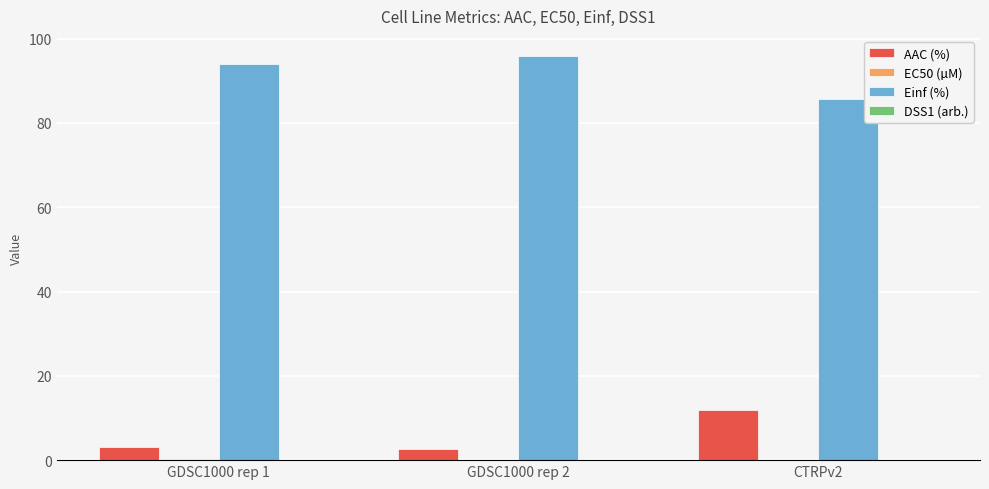

What is the highest value of the Einf (%) series?

95.8